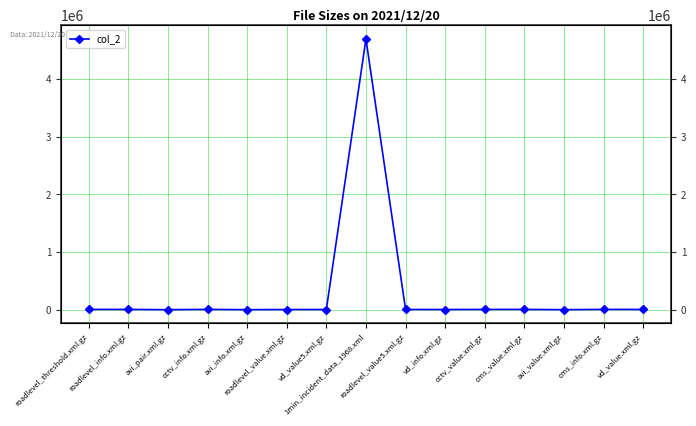

The value at vd_value5.xml.gz is 6131. True or false?

False